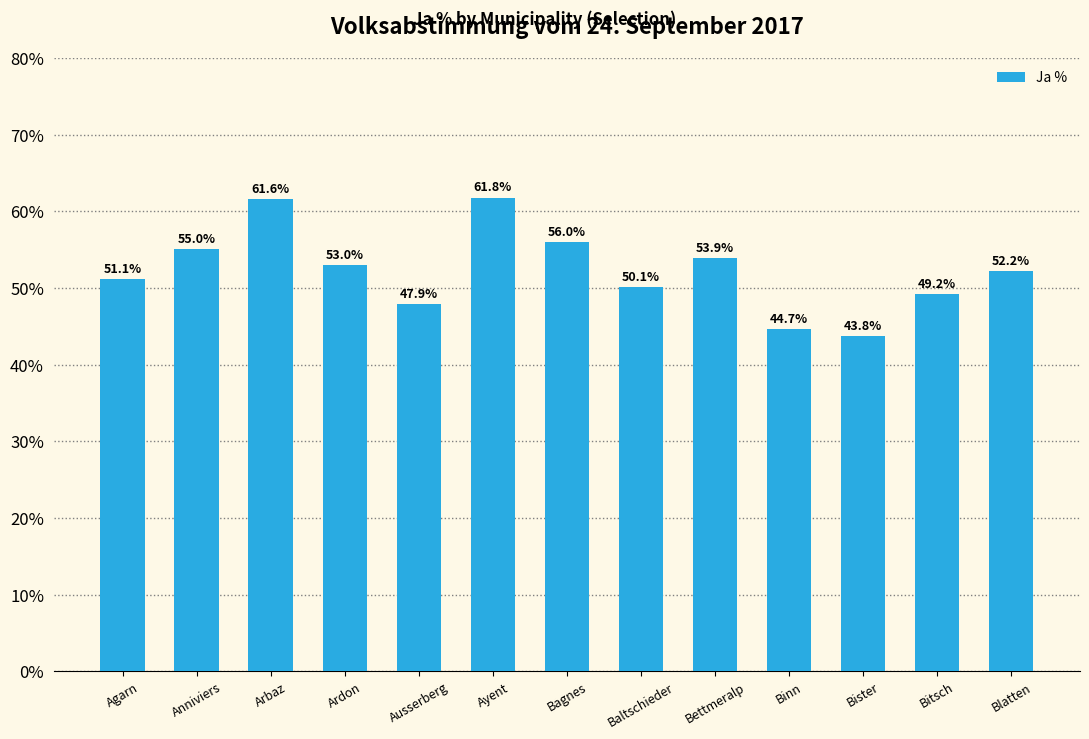

What is the sum of all values?

680.2